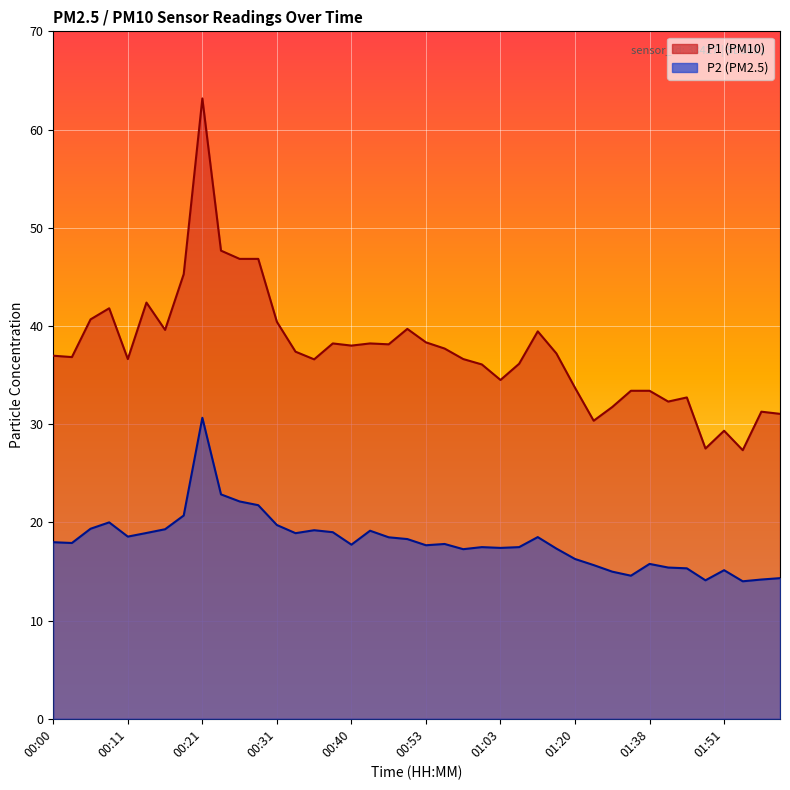

Which has a higher value, 00:35 or 01:35?

00:35